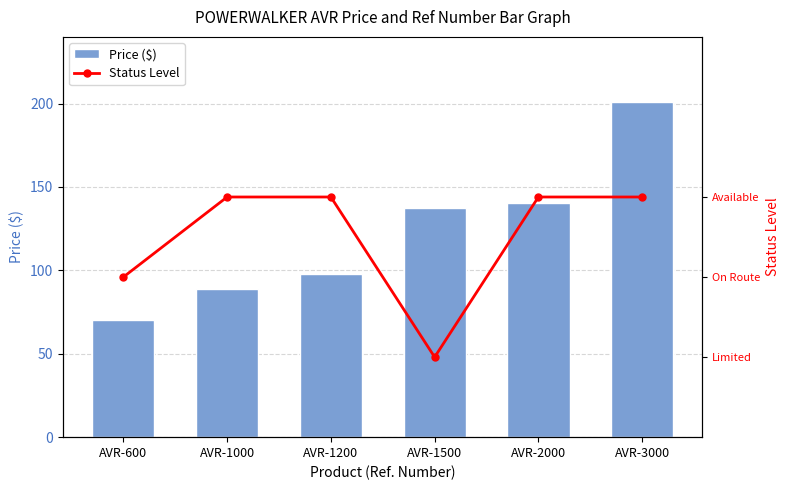

What are all the series names shown in the legend?

Price ($), Status Level